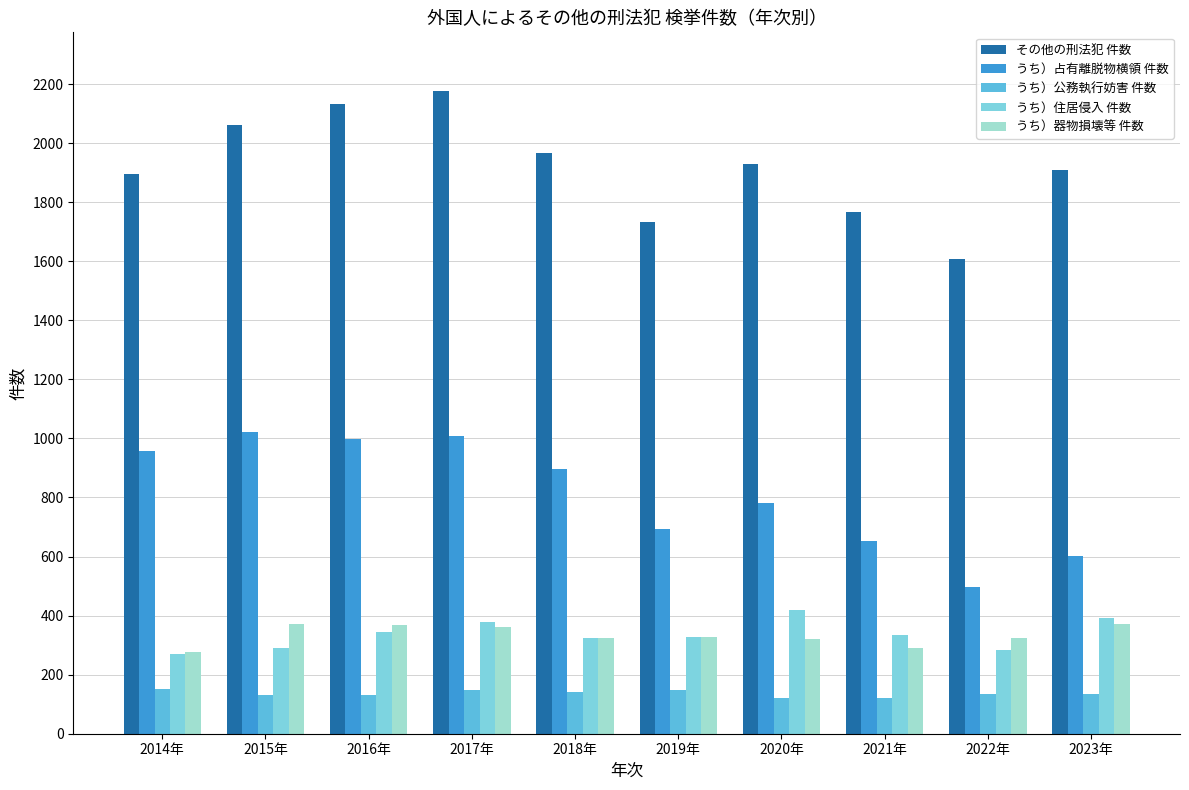

What is the lowest value of the うち）公務執行妨害 件数 series?

121